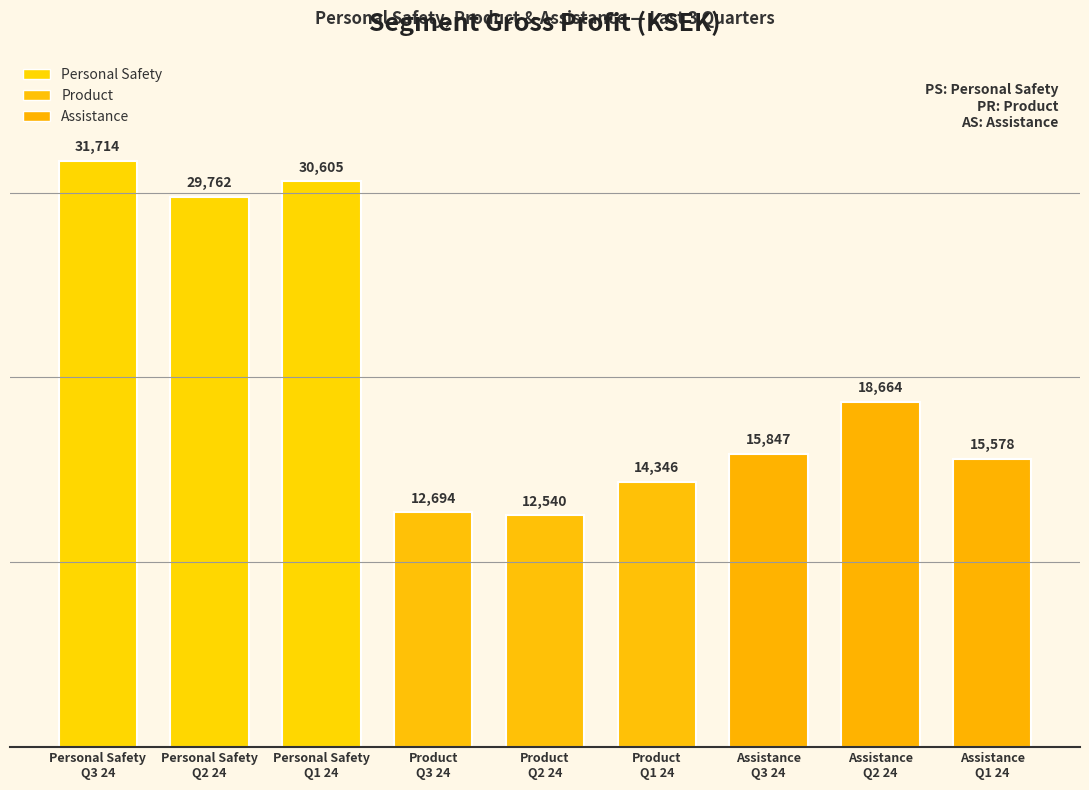

Rank the categories by value from lowest to highest.

Product
Q2 24, Product
Q3 24, Product
Q1 24, Assistance
Q1 24, Assistance
Q3 24, Assistance
Q2 24, Personal Safety
Q2 24, Personal Safety
Q1 24, Personal Safety
Q3 24